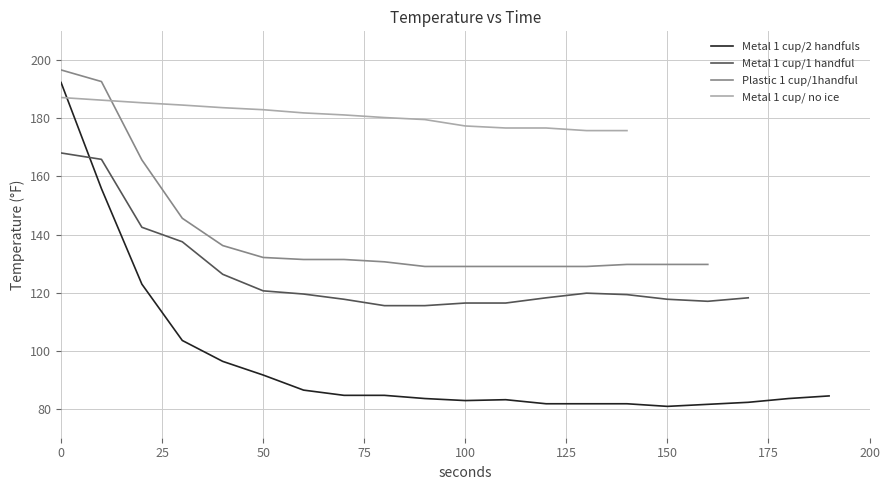

Between 19 and 13, which is larger?

19